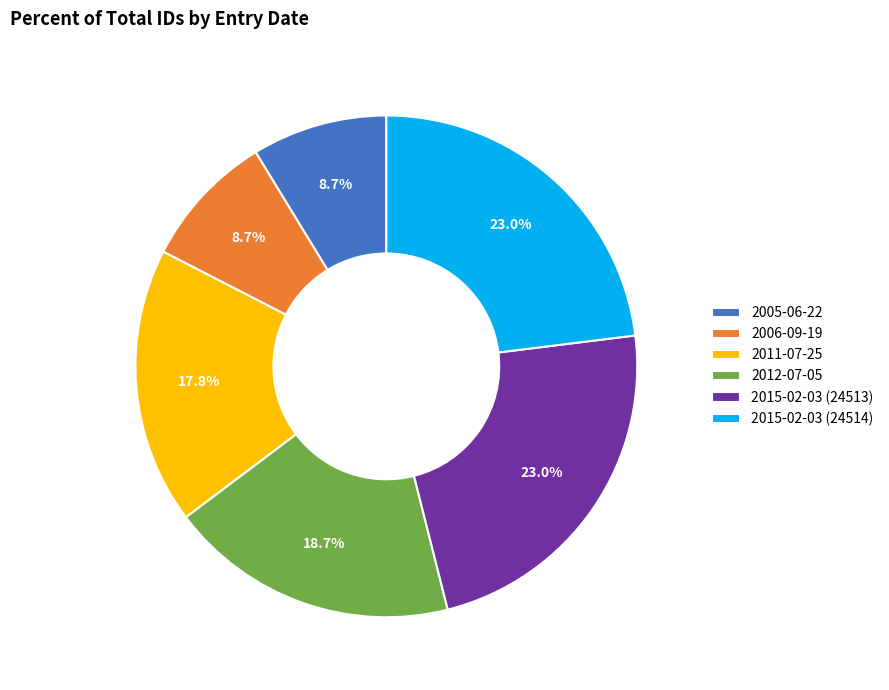

True or false: 2005-06-22 accounts for 9% of the total.

True